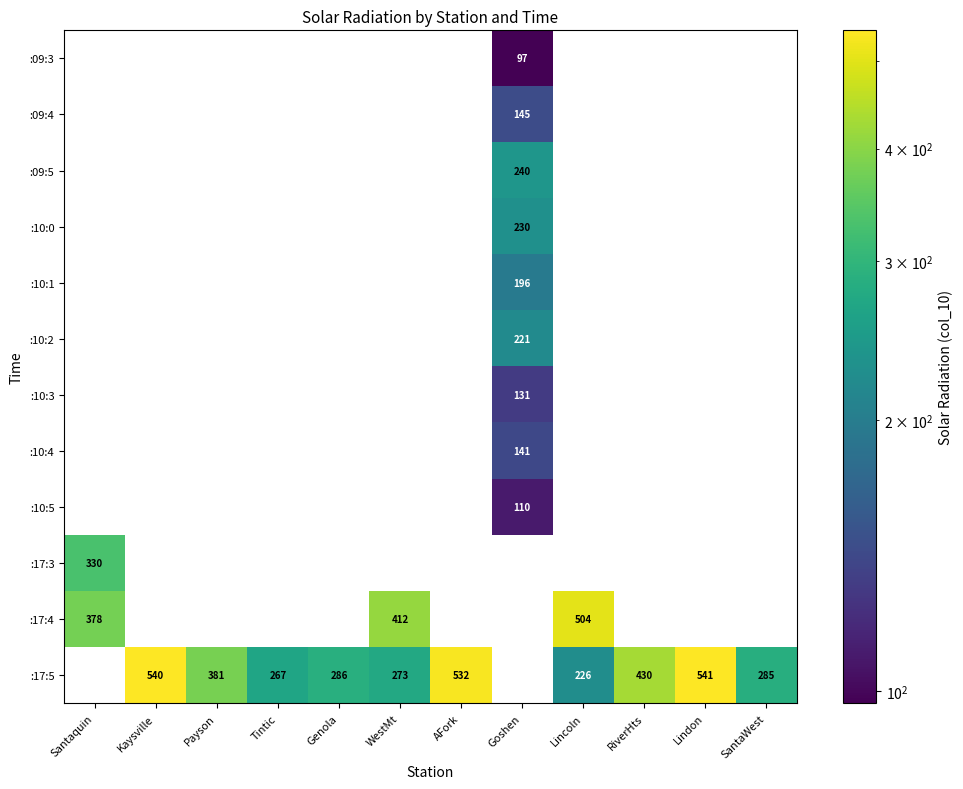

Which category has the lowest value across all series?

Goshen